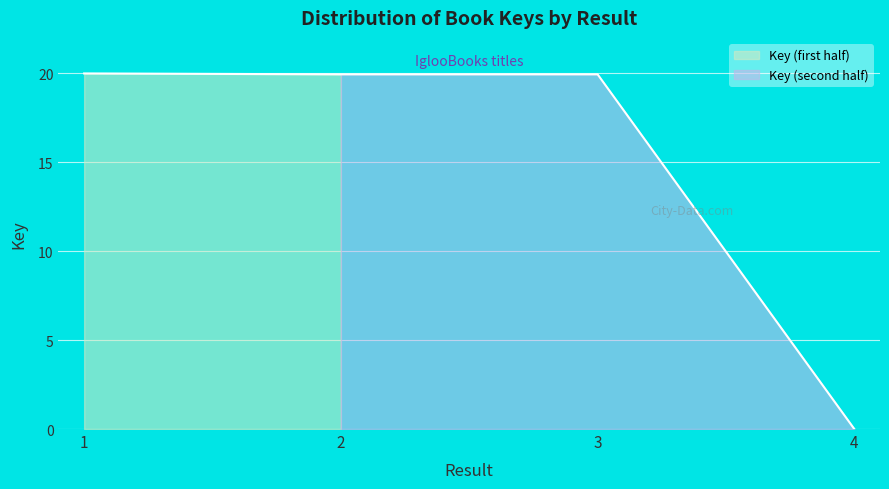

What is the change in value from 1 to 4?

-20.0